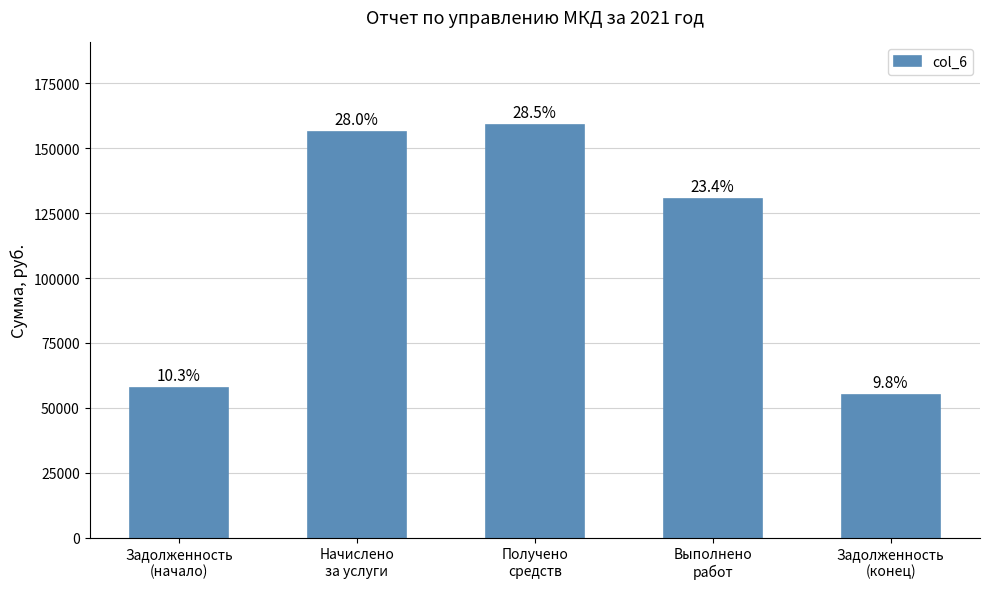

Between Начислено
за услуги and Выполнено
работ, which is larger?

Начислено
за услуги